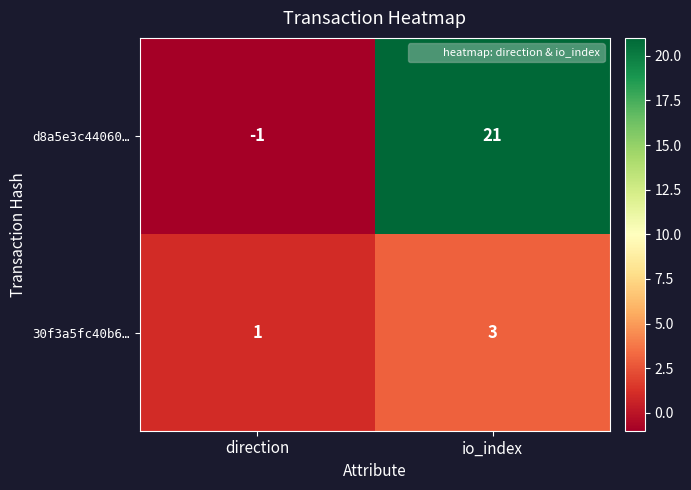

Reading left to right, what are all the values shown in this chart?

d8a5e3c44060…: -1	21
30f3a5fc40b6…: 1	3